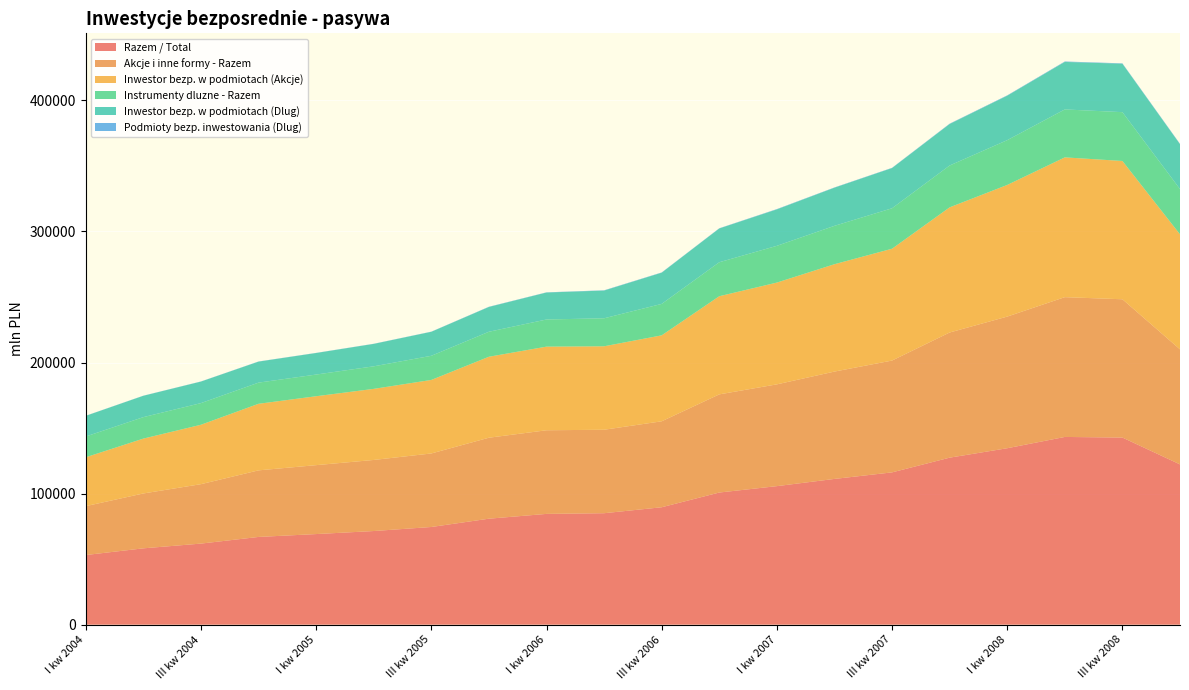

Reading left to right, what are all the values shown in this chart?

Razem / Total: 53133	58239	61854	66934	69120	71439	74520	80852	84517	85036	89575	100812	105691	111191	116184	127409	134607	143221	142751	122279
Akcje i inne formy - Razem: 37289	41861	45333	50793	52580	54228	56094	61779	63799	63676	65579	74884	77649	81903	85314	95488	100433	106644	105509	87760
Inwestor bezp. w podmiotach (Akcje): 37289	41861	45333	50793	52580	54228	56094	61779	63799	63676	65579	74884	77649	81903	85314	95488	100433	106644	105509	87760
Instrumenty dluzne - Razem: 15844	16378	16521	16141	16540	17211	18426	19073	20718	21360	23996	25928	28042	29288	30870	31921	34174	36577	37242	34519
Inwestor bezp. w podmiotach (Dlug): 15758	16284	16416	16029	16439	17106	18302	18901	20571	21149	23803	25759	27792	29095	30674	31656	33904	36244	36945	34225
Podmioty bezp. inwestowania (Dlug): 86	94	105	112	101	105	124	172	147	211	193	169	250	193	196	265	270	333	297	294